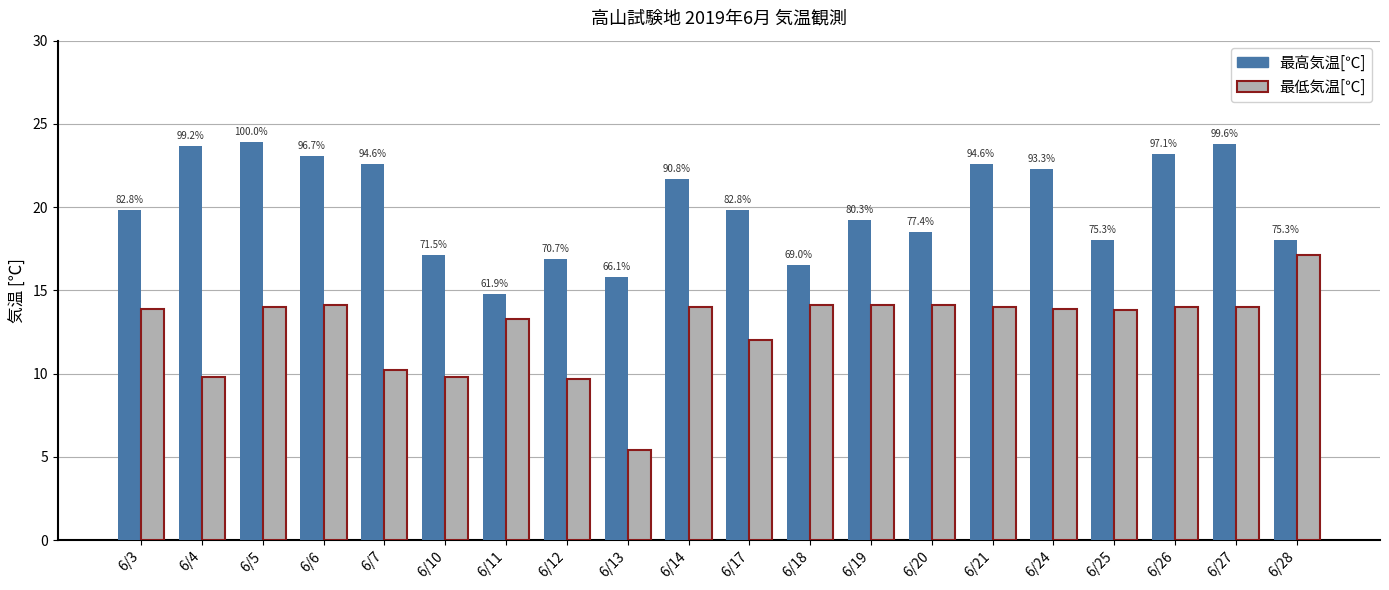

Between 6/5 and 6/14, which series saw the biggest shift?

最高気温[℃]